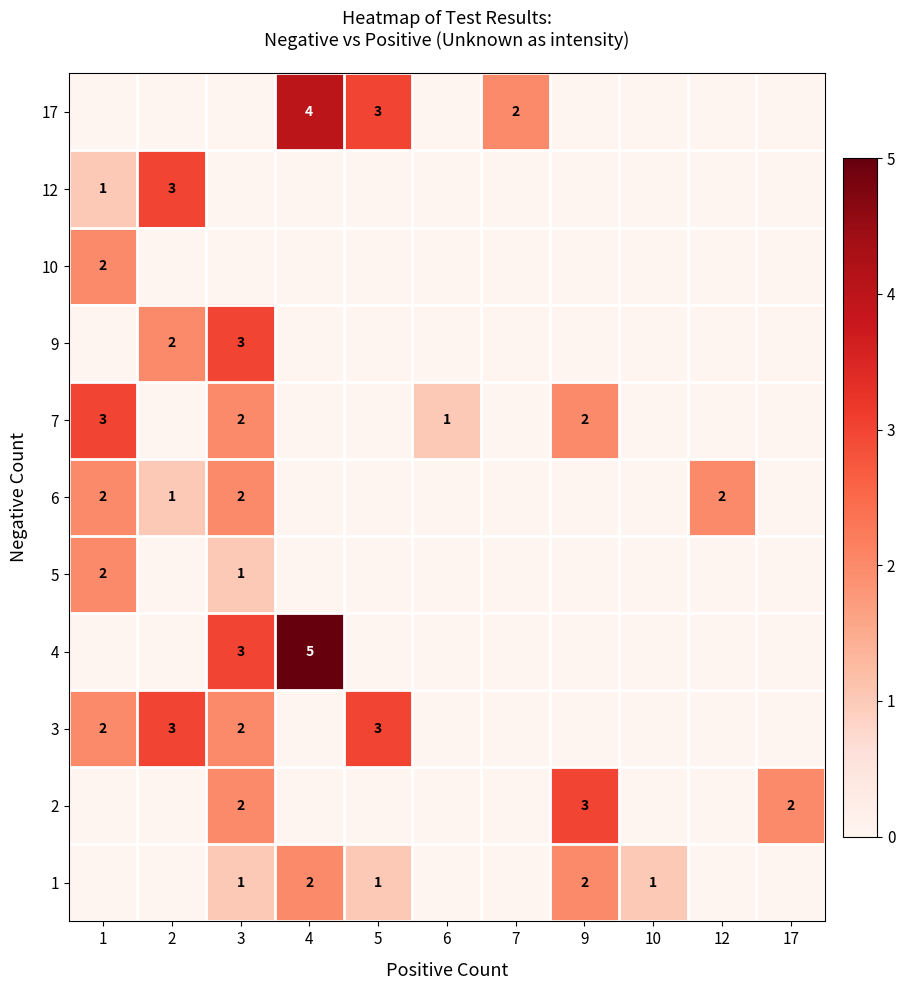

Which label corresponds to the largest value in the chart?

4